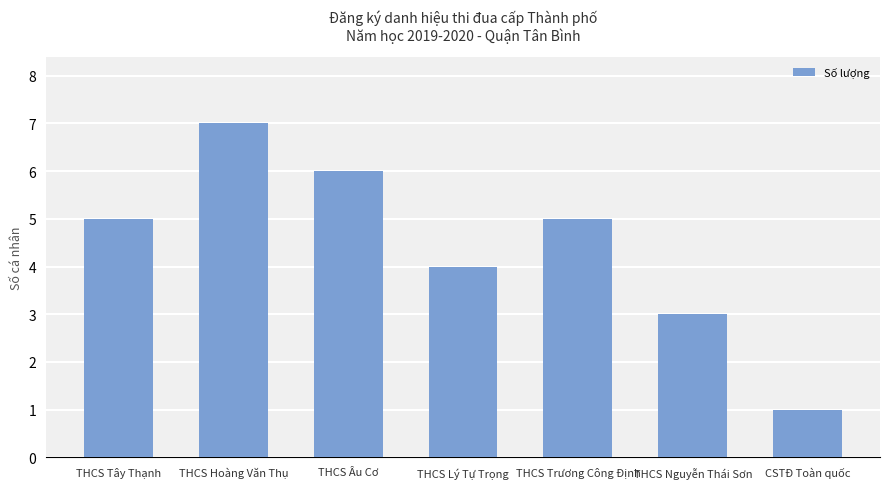

Reading left to right, what are all the values shown in this chart?

5	7	6	4	5	3	1